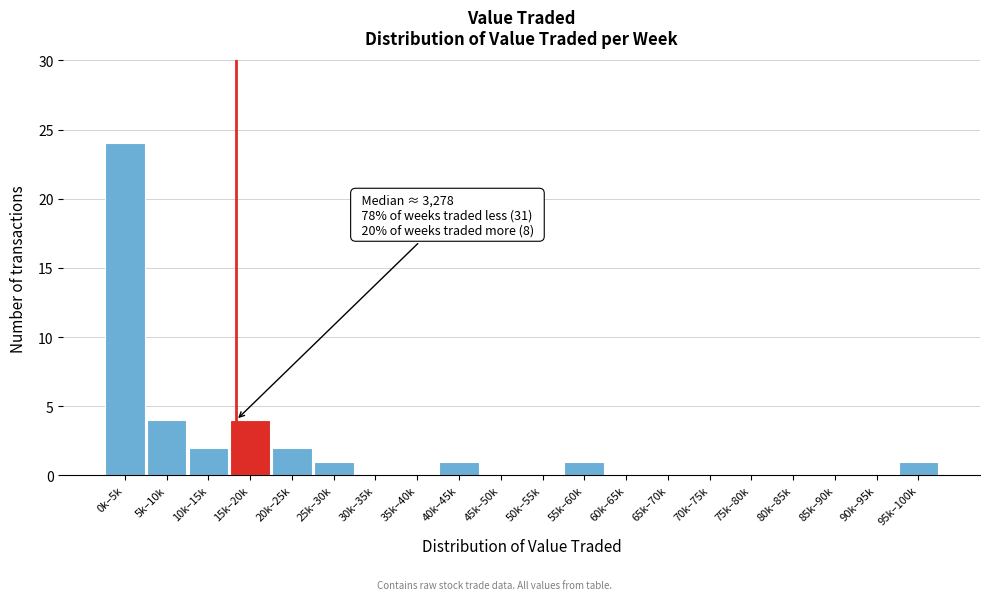

Reading right to left, transcribe all the data shown in this chart.

95k–100k=1	90k–95k=0	85k–90k=0	80k–85k=0	75k–80k=0	70k–75k=0	65k–70k=0	60k–65k=0	55k–60k=1	50k–55k=0	45k–50k=0	40k–45k=1	35k–40k=0	30k–35k=0	25k–30k=1	20k–25k=2	15k–20k=4	10k–15k=2	5k–10k=4	0k–5k=24